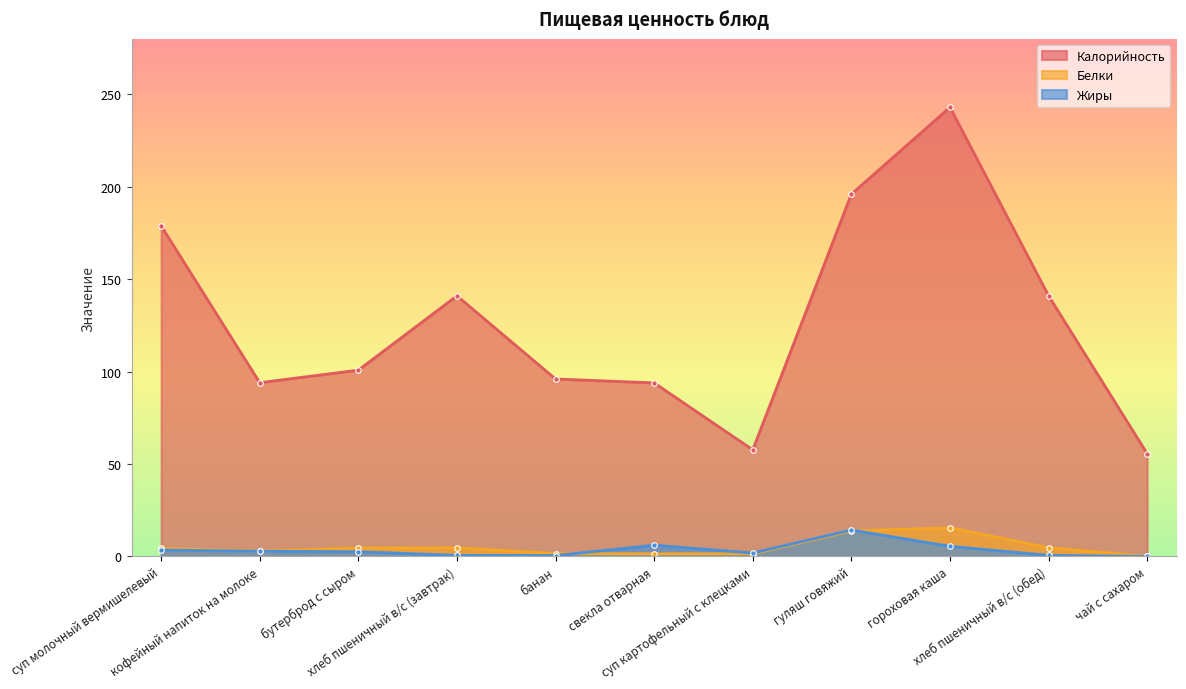

Count the number of data series in this chart.

3